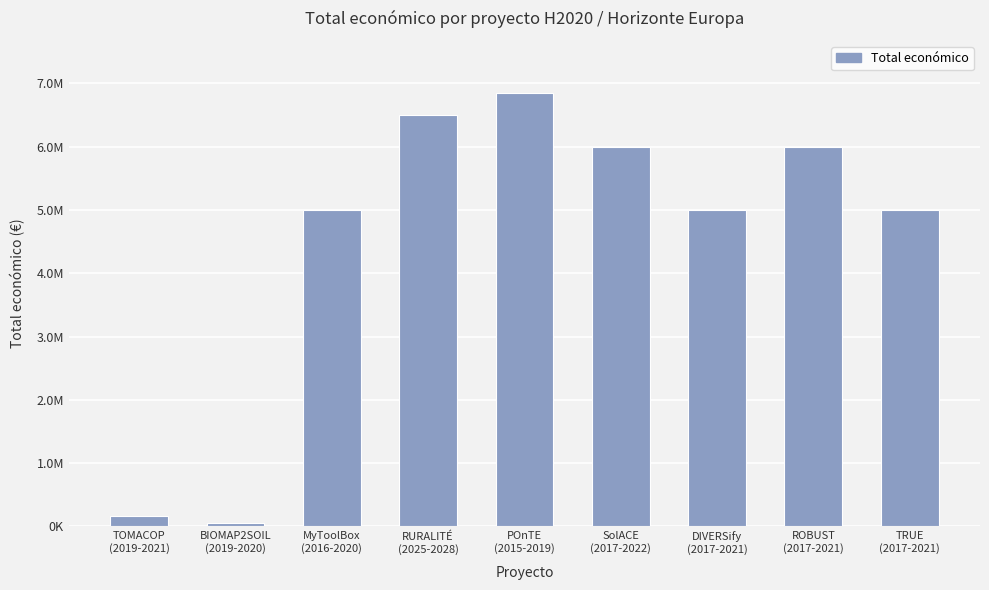

Approximately how many times larger is the value at POnTE
(2015-2019) compared to TRUE
(2017-2021)?

1.4